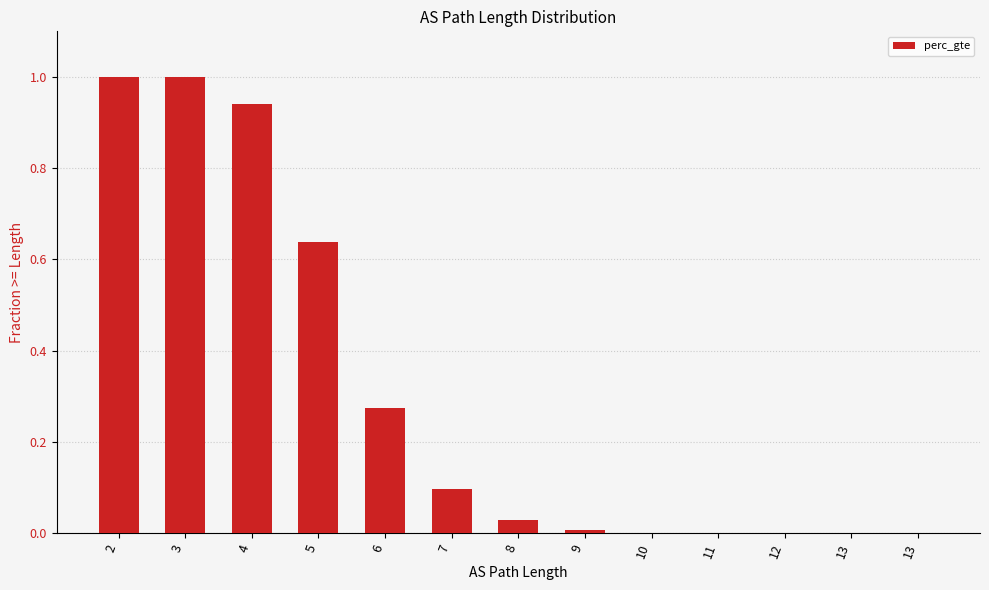

How many distinct data groups are displayed?

1